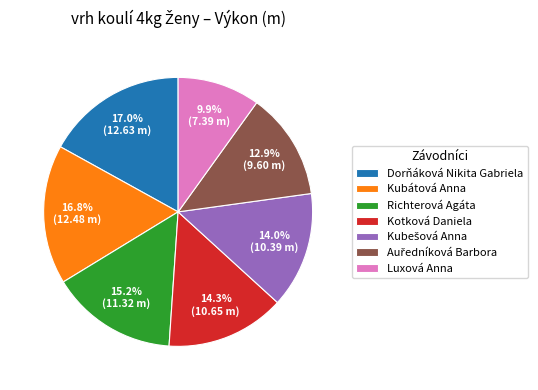

Does any single category account for the majority?

No